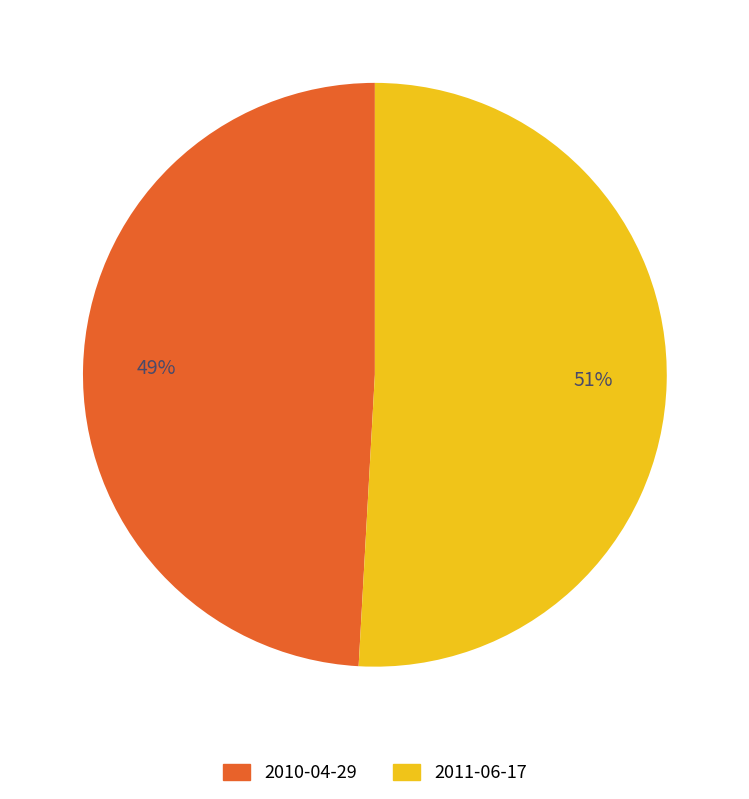

True or false: 2010-04-29 accounts for 49% of the total.

True